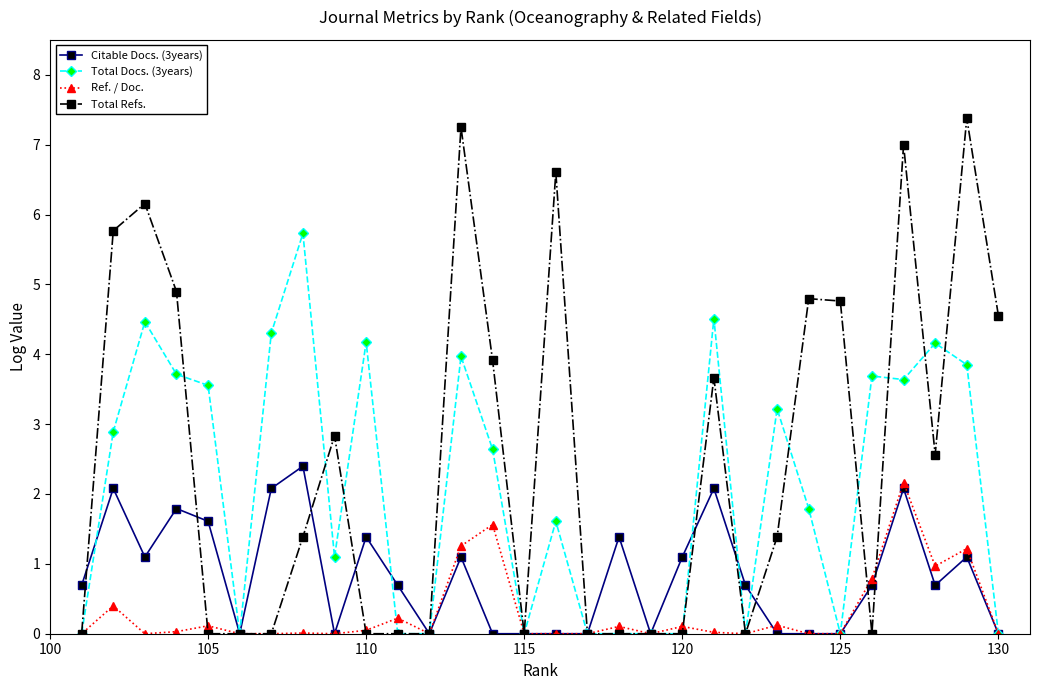

List the series in order of their overall mean, highest first.

Total Refs., Total Docs. (3years), Citable Docs. (3years), Ref. / Doc.